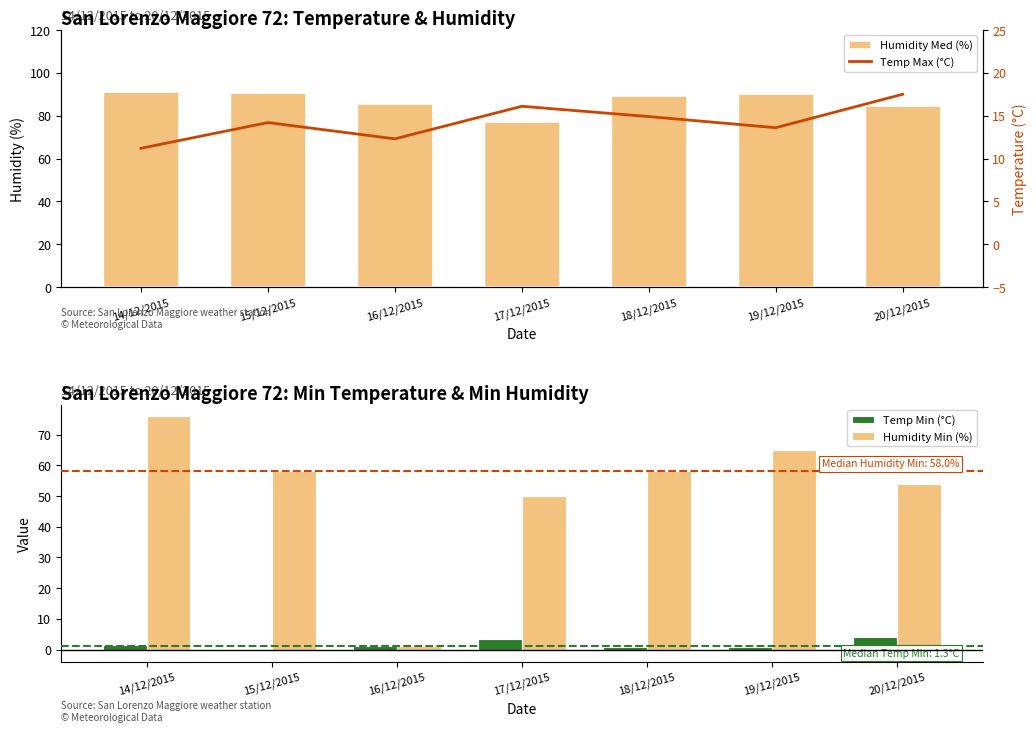

At which label does Humidity Min (%) reach its peak?

14/12/2015